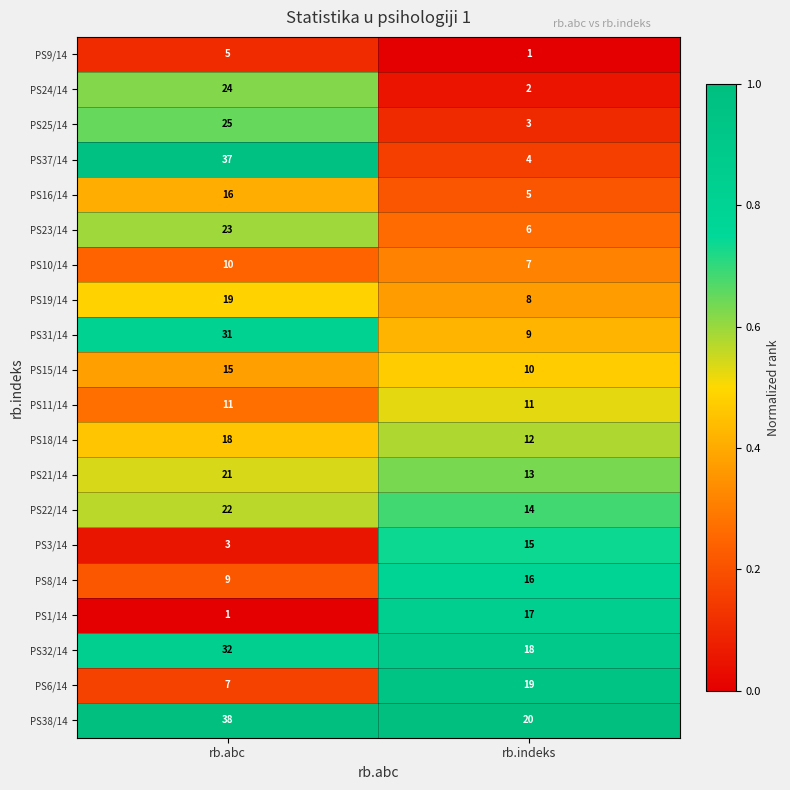

Which series has the largest total across all categories?

PS38/14